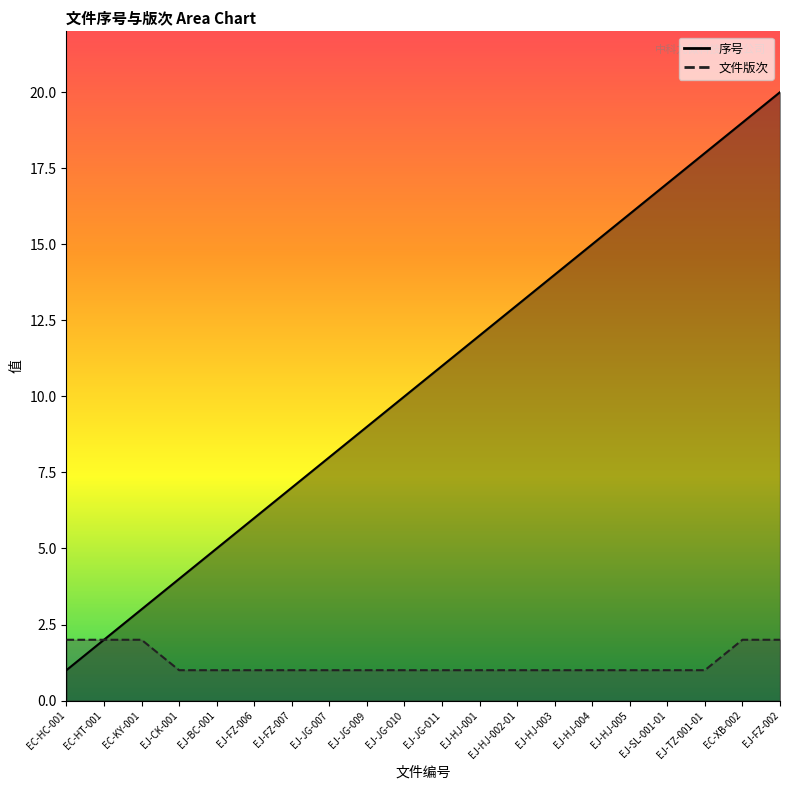

At which category is the sum across all series the highest?

EJ-FZ-002